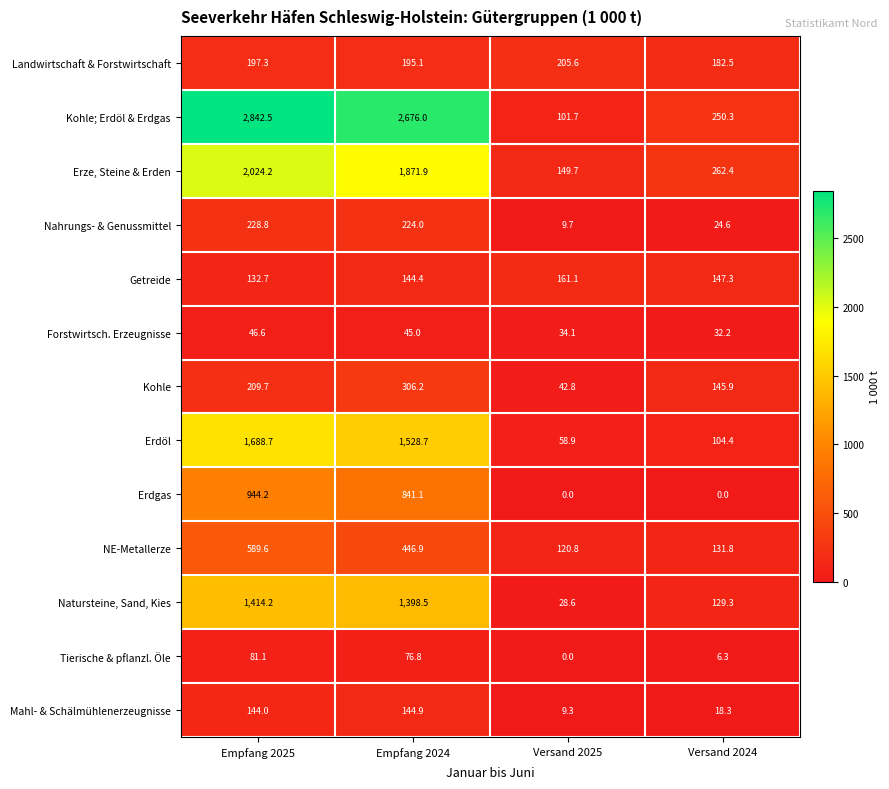

At Empfang 2025, list the series in order from largest to smallest.

Kohle; Erdöl & Erdgas, Erze, Steine & Erden, Erdöl, Natursteine, Sand, Kies, Erdgas, NE-Metallerze, Nahrungs- & Genussmittel, Kohle, Landwirtschaft & Forstwirtschaft, Mahl- & Schälmühlenerzeugnisse, Getreide, Tierische & pflanzl. Öle, Forstwirtsch. Erzeugnisse